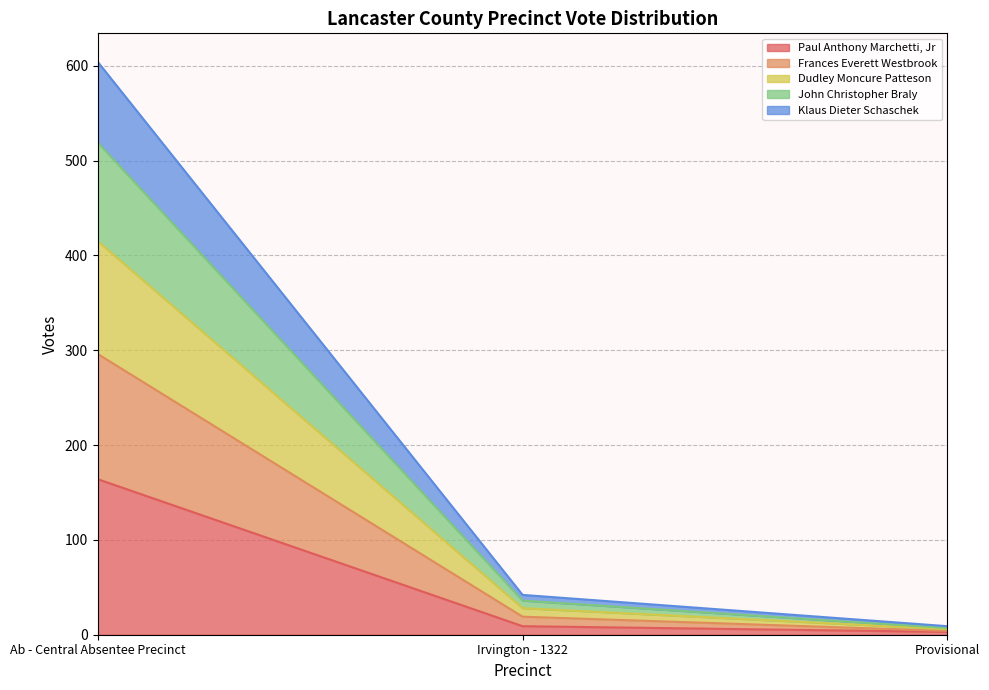

At which label does Paul Anthony Marchetti, Jr reach its peak?

Ab - Central Absentee Precinct